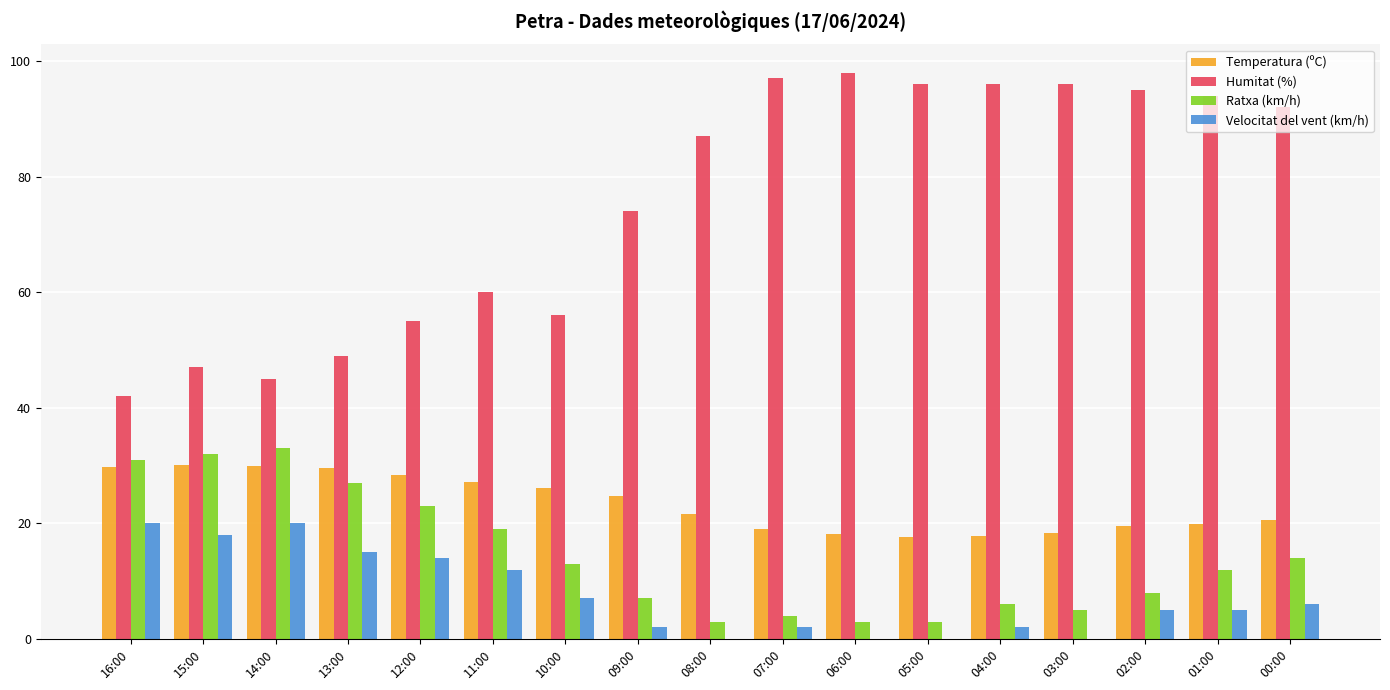

What is the maximum value shown in the chart?

98.0